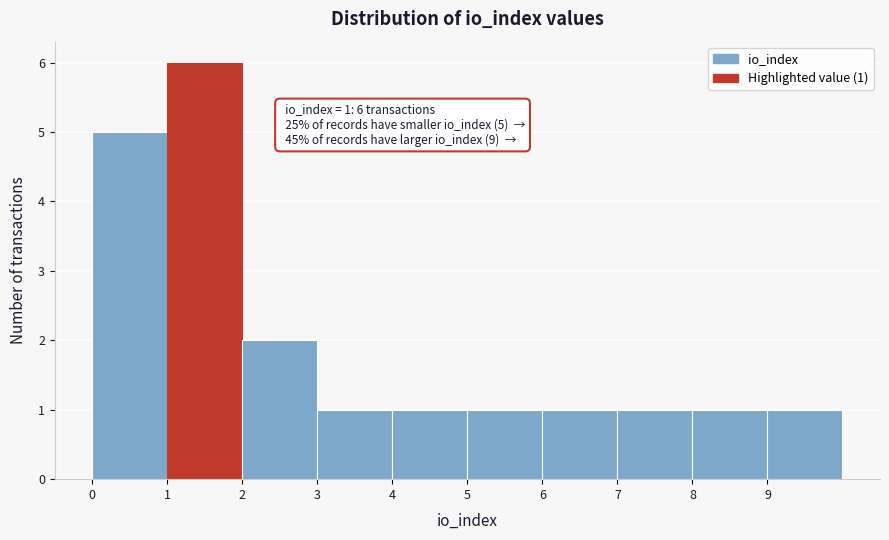

Over which range of the x-axis is the bar tallest?

1 to 2